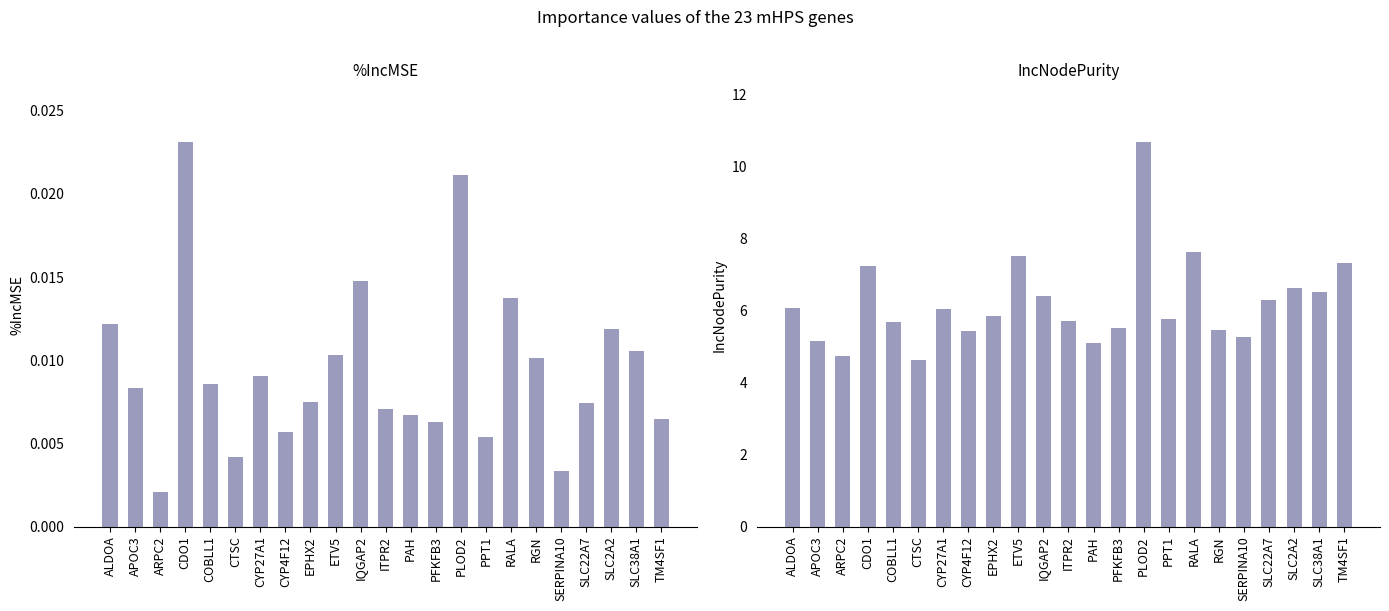

Is it true that %IncMSE equals 0.0 at CYP4F12?

True